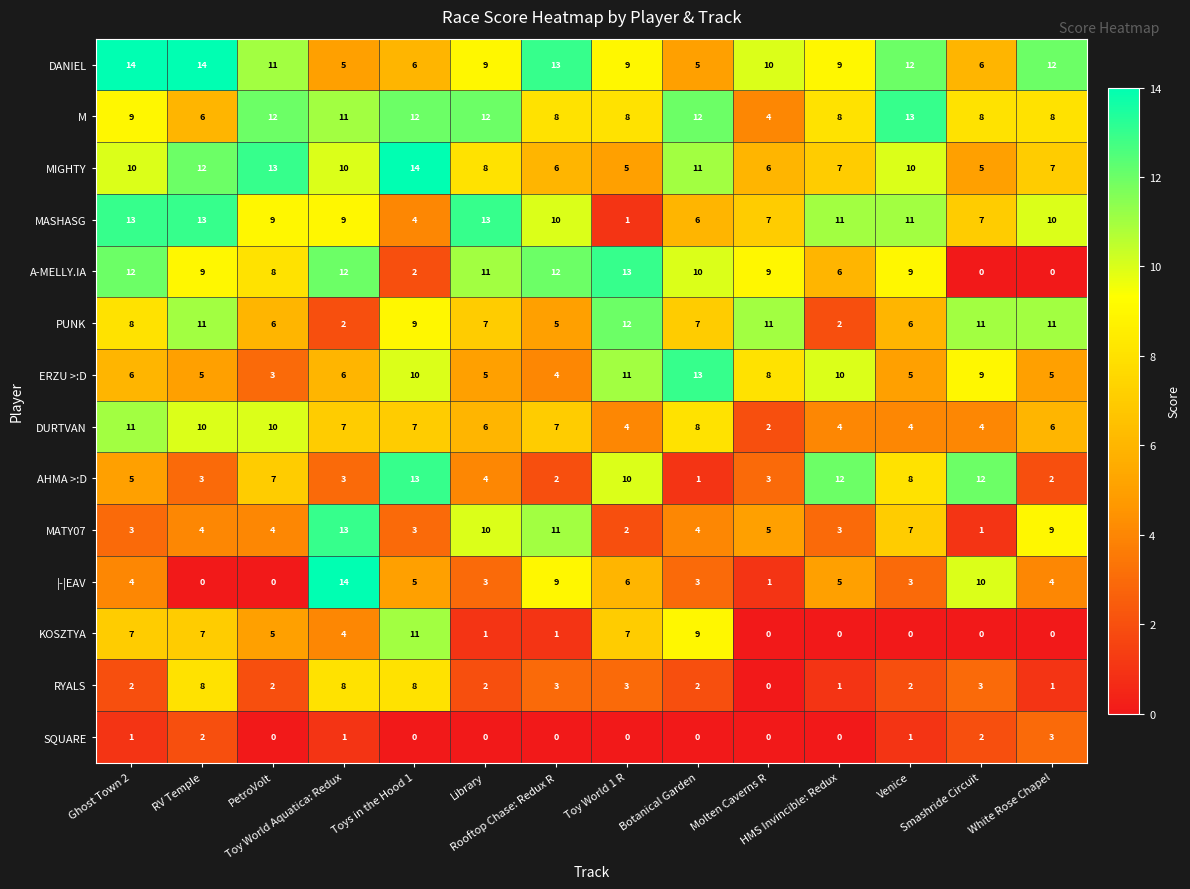

What is the difference between the second highest and minimum values in the KOSZTYA series?

9